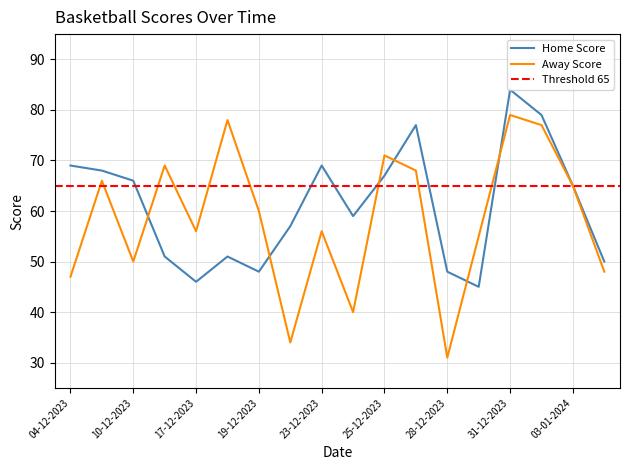

Reading left to right, extract all data points from this chart.

Home Score: 04-12-2023=69	06-12-2023=68	10-12-2023=66	13-12-2023=51	17-12-2023=46	18-12-2023=51	19-12-2023=48	21-12-2023=57	23-12-2023=69	24-12-2023=59	25-12-2023=67	27-12-2023=77	28-12-2023=48	29-12-2023=45	31-12-2023=84	01-01-2024=79	03-01-2024=65	04-01-2024=50
Away Score: 04-12-2023=47	06-12-2023=66	10-12-2023=50	13-12-2023=69	17-12-2023=56	18-12-2023=78	19-12-2023=60	21-12-2023=34	23-12-2023=56	24-12-2023=40	25-12-2023=71	27-12-2023=68	28-12-2023=31	29-12-2023=55	31-12-2023=79	01-01-2024=77	03-01-2024=65	04-01-2024=48